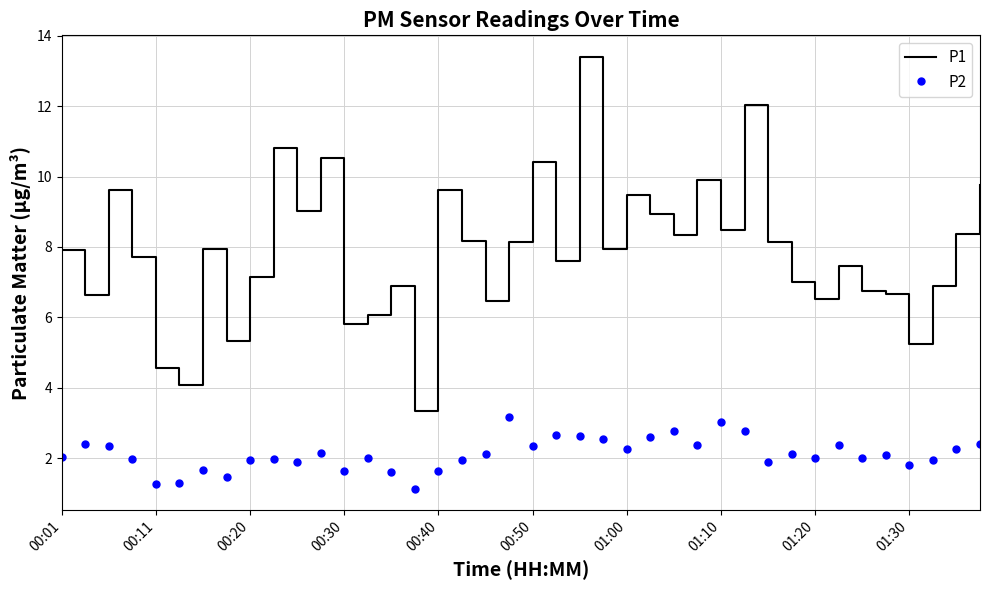

What is the average value of the P1 series?

7.9